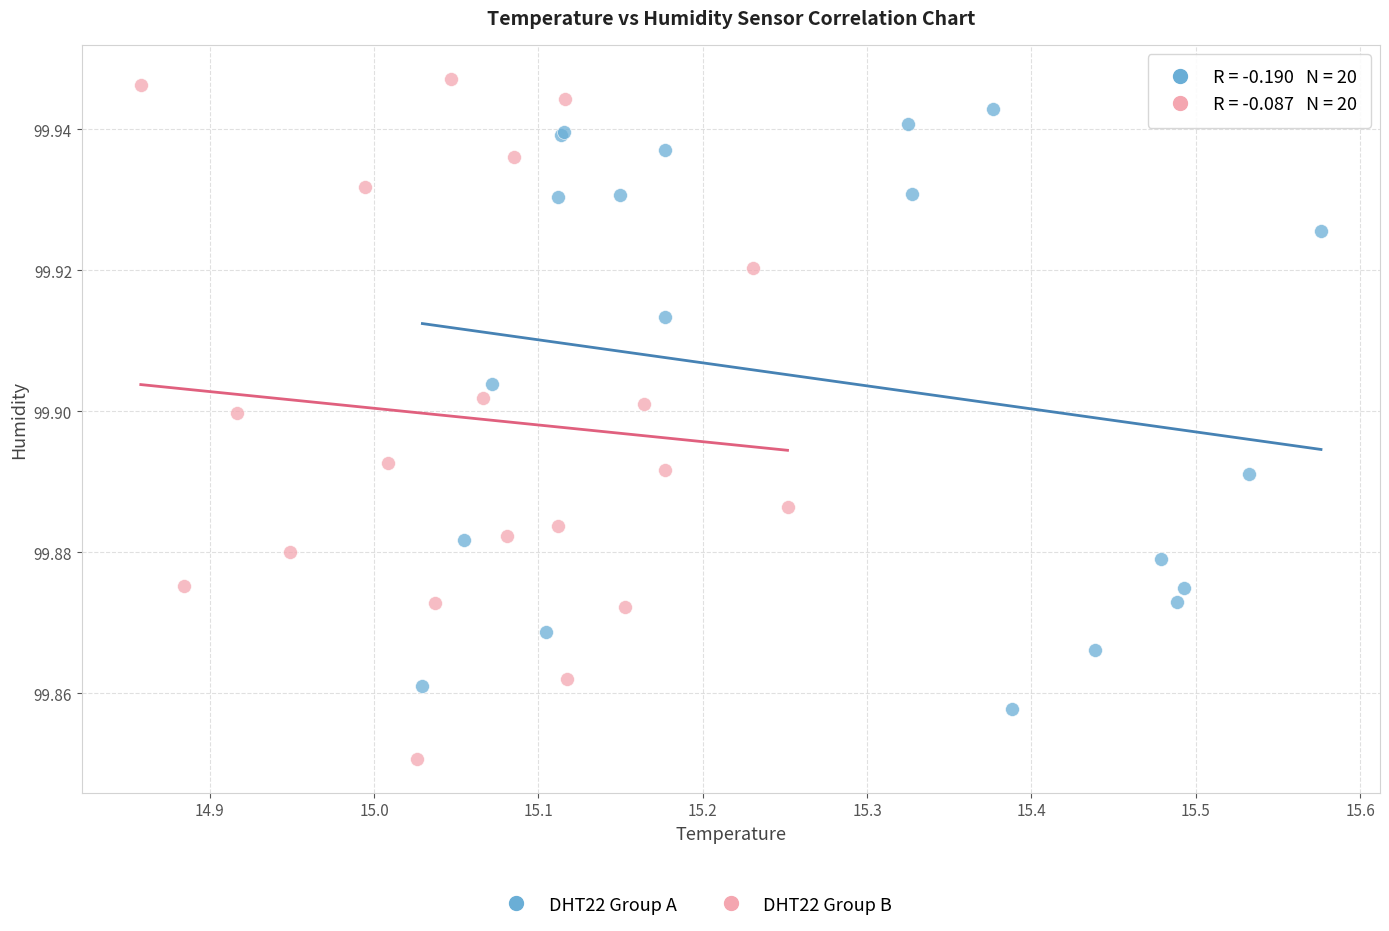

Which series reaches the maximum Y coordinate?

DHT22 Group B